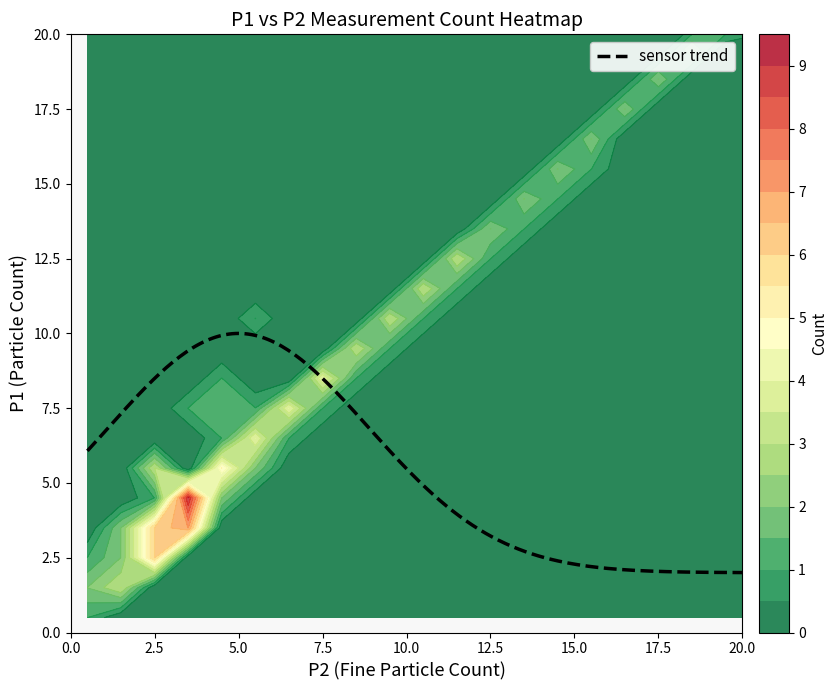

At how many categories does at least one series exceed 7?

9